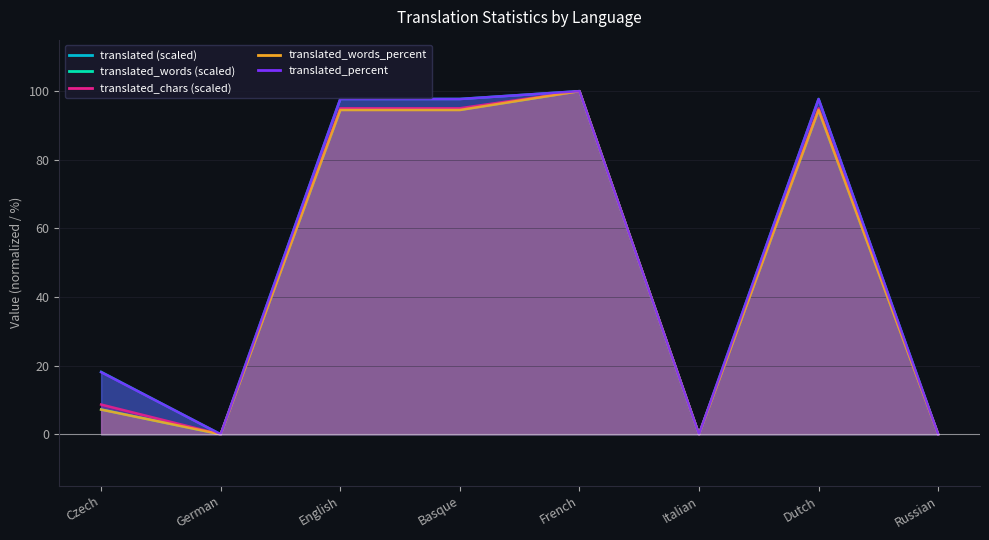

What are all the series names shown in the legend?

translated, translated_percent, translated_words_percent, translated_words, translated_chars